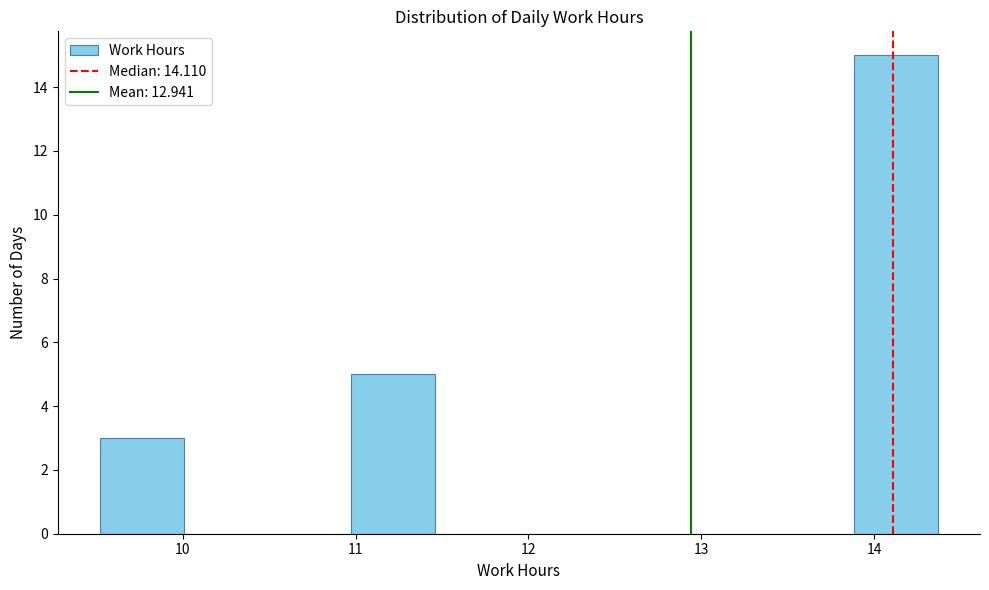

Over which range of the x-axis is the bar tallest?

13.9 to 14.4